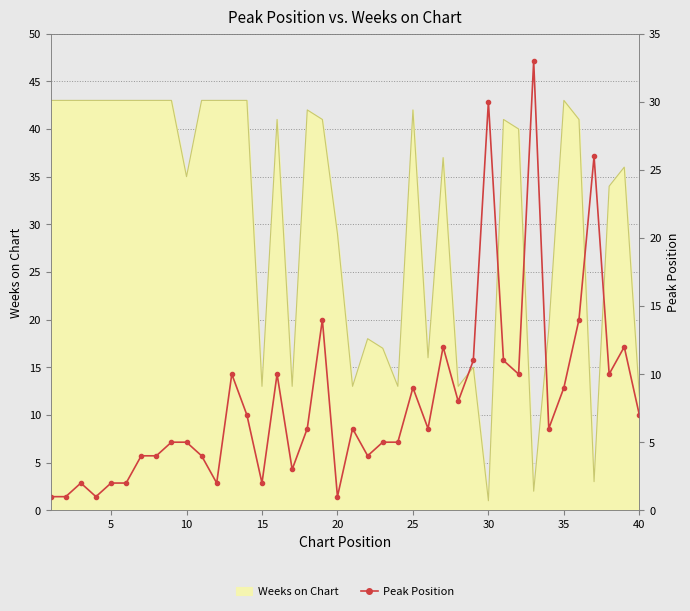

What is the average value?

8